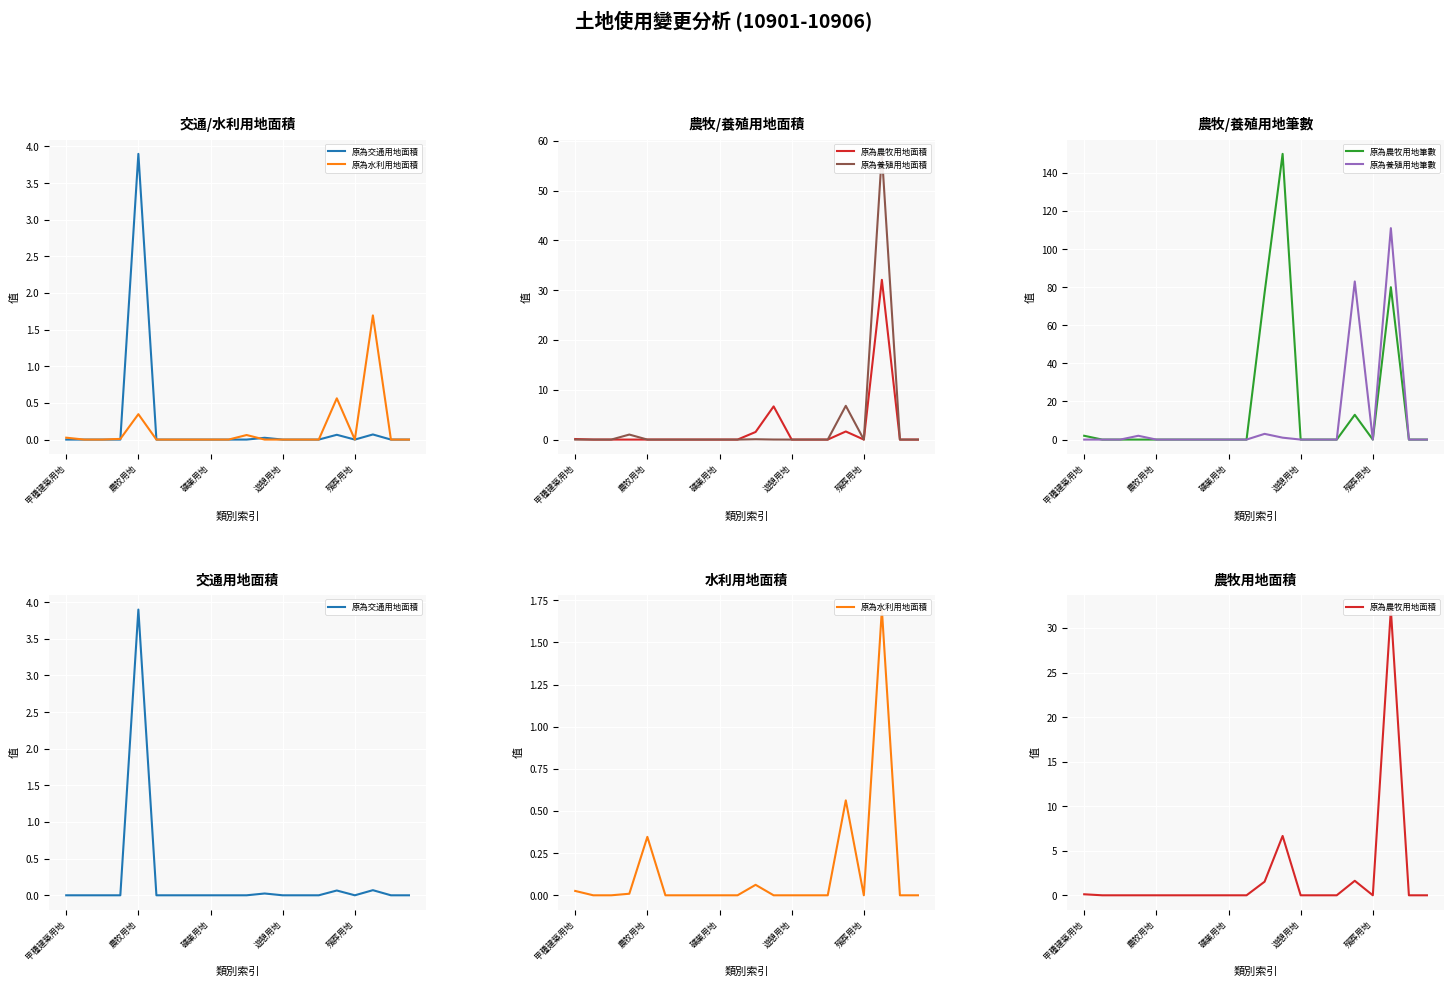

Reading right to left, list all the values displayed in this chart.

原為交通用地面積: 0.0	0.0	0.1	0.0	0.1	0.0	0.0	0.0	0.0	0.0	0.0	0.0	0.0	0.0	0.0	3.9	0.0	0.0	0.0	0.0
原為水利用地面積: 0.0	0.0	1.7	0.0	0.6	0.0	0.0	0.0	0.0	0.1	0.0	0.0	0.0	0.0	0.0	0.3	0.0	0.0	0.0	0.0
原為農牧用地面積: 0.0	0.0	32.1	0.0	1.6	0.0	0.0	0.0	6.7	1.5	0.0	0.0	0.0	0.0	0.0	0.0	0.0	0.0	0.0	0.1
原為養殖用地面積: 0.0	0.0	57.4	0.0	6.8	0.0	0.0	0.0	0.0	0.1	0.0	0.0	0.0	0.0	0.0	0.0	1.0	0.0	0.0	0.0
原為農牧用地筆數: 0.0	0.0	80.0	0.0	13.0	0.0	0.0	0.0	150.0	77.0	0.0	0.0	0.0	0.0	0.0	0.0	0.0	0.0	0.0	2.0
原為養殖用地筆數: 0.0	0.0	111.0	0.0	83.0	0.0	0.0	0.0	1.0	3.0	0.0	0.0	0.0	0.0	0.0	0.0	2.0	0.0	0.0	0.0